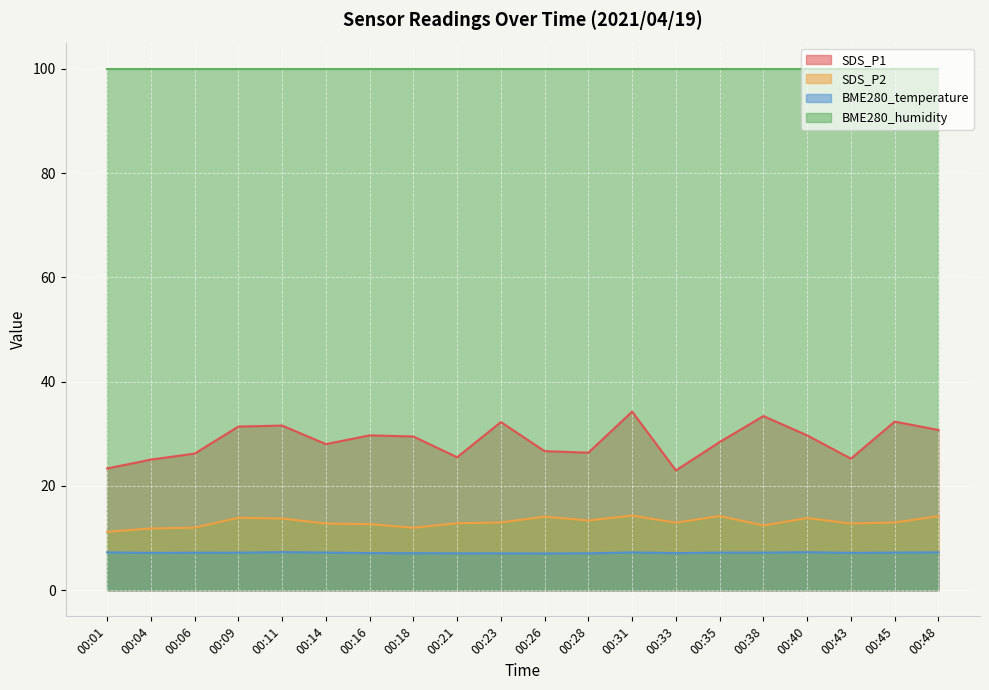

How many interior local valleys does the BME280_temperature series have?

5